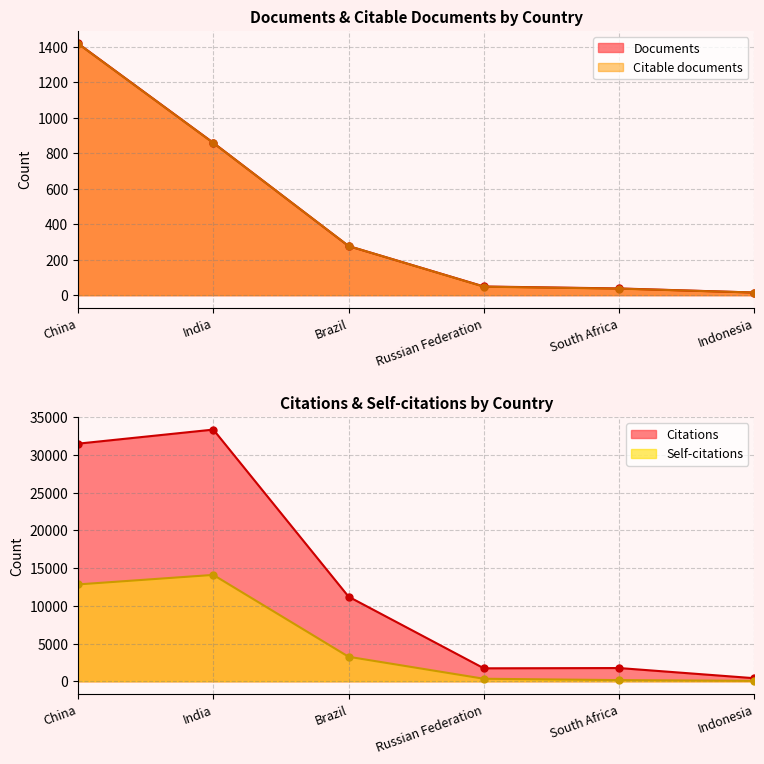

What is the difference between the second highest and minimum values in the Documents series?

844